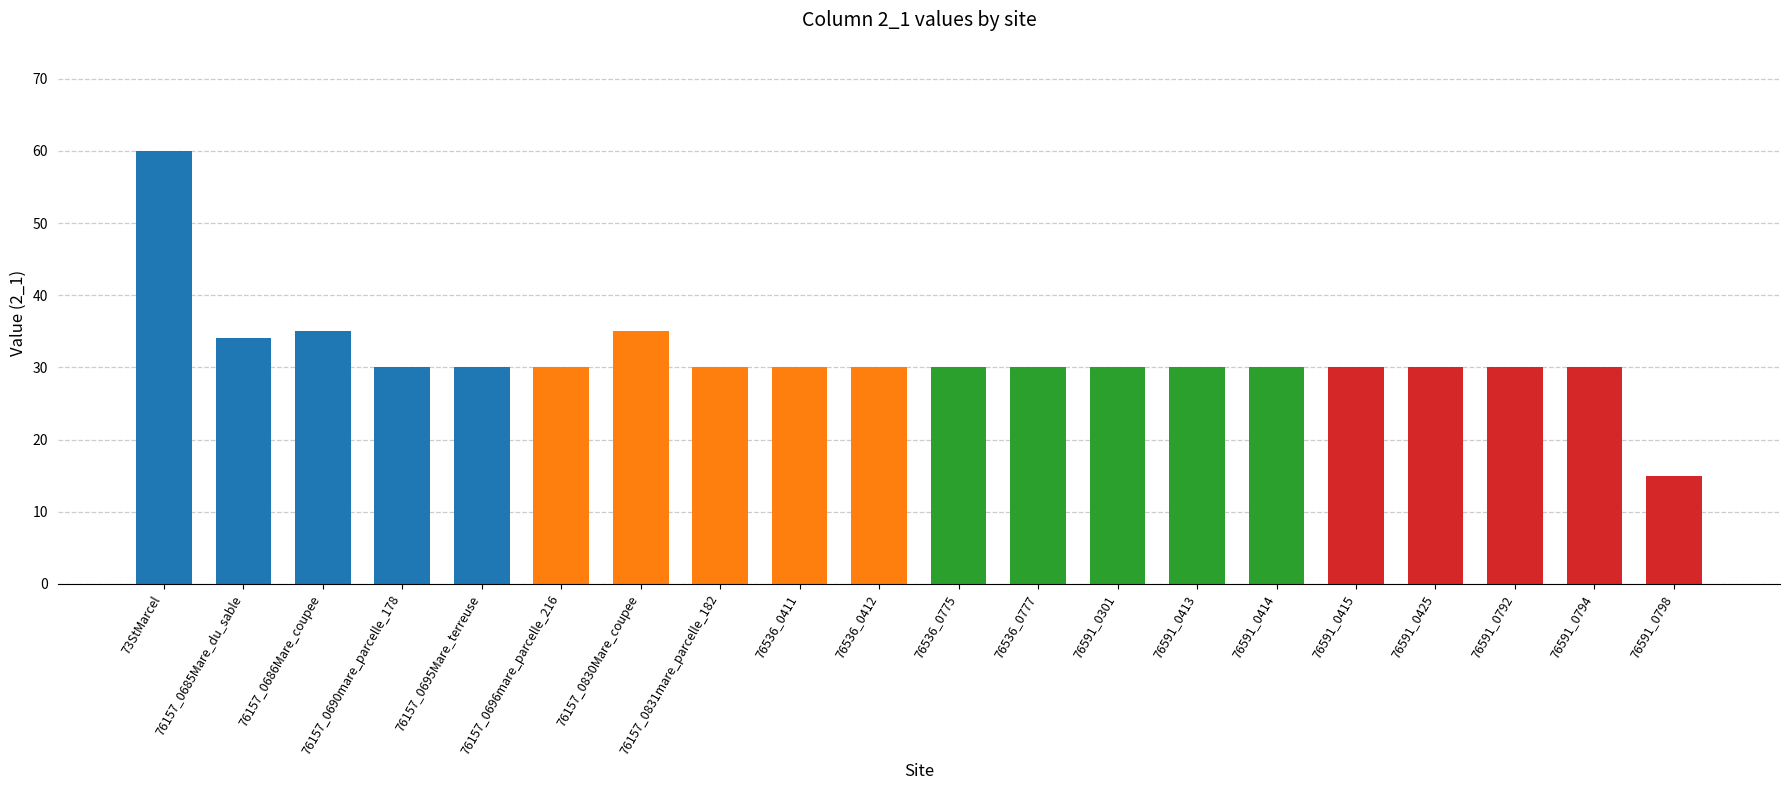

True or false: the data shows 13 at 76591_0425.

False